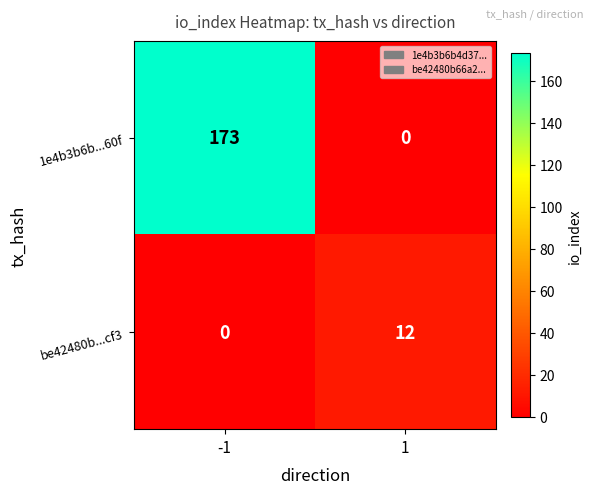

At how many categories does at least one series exceed 101?

1